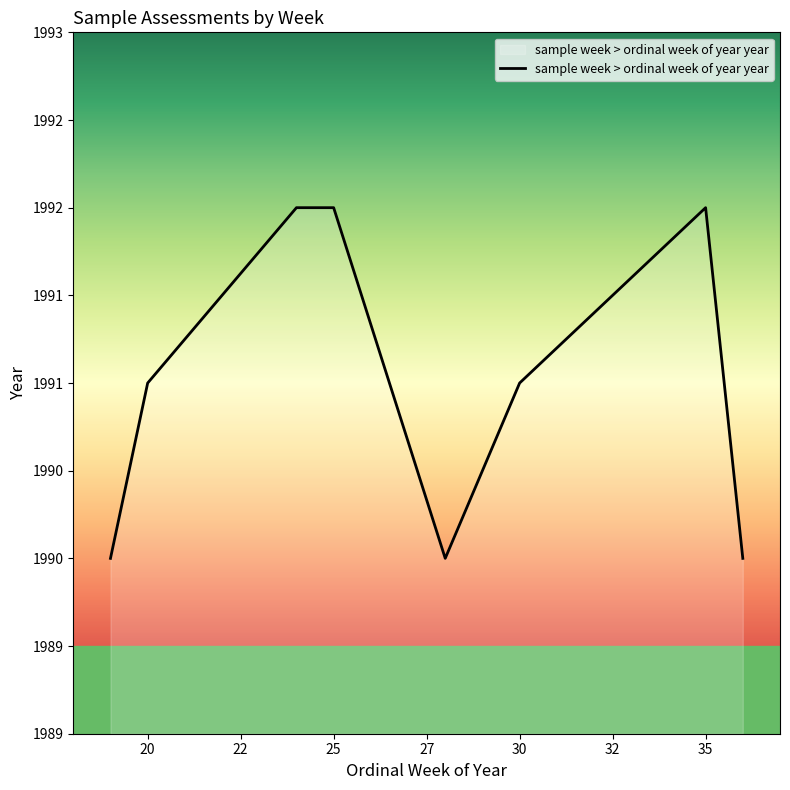

Does the chart have visible grid lines?

No